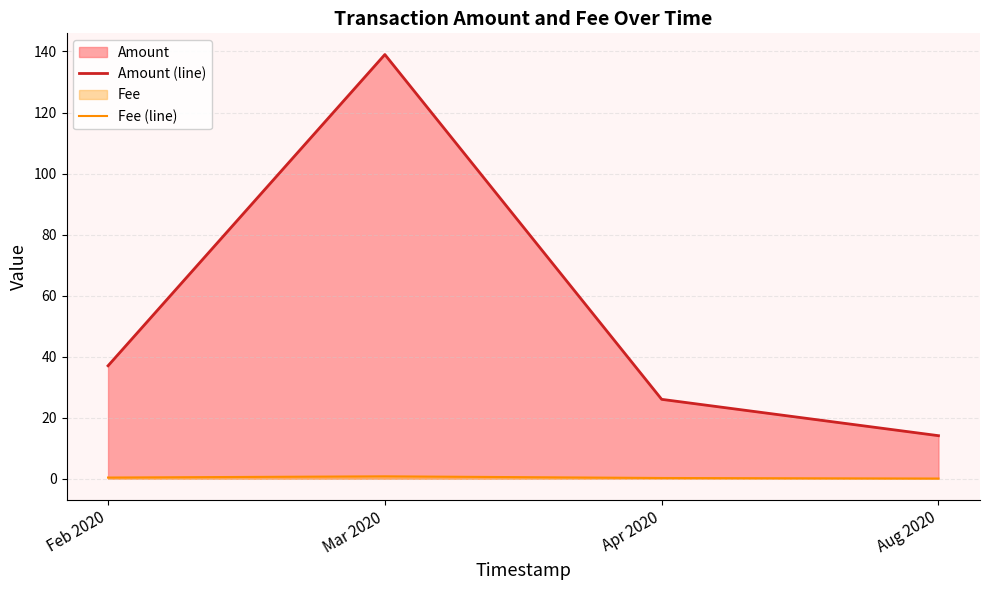

At which label does Amount (line) reach its peak?

Mar 2020